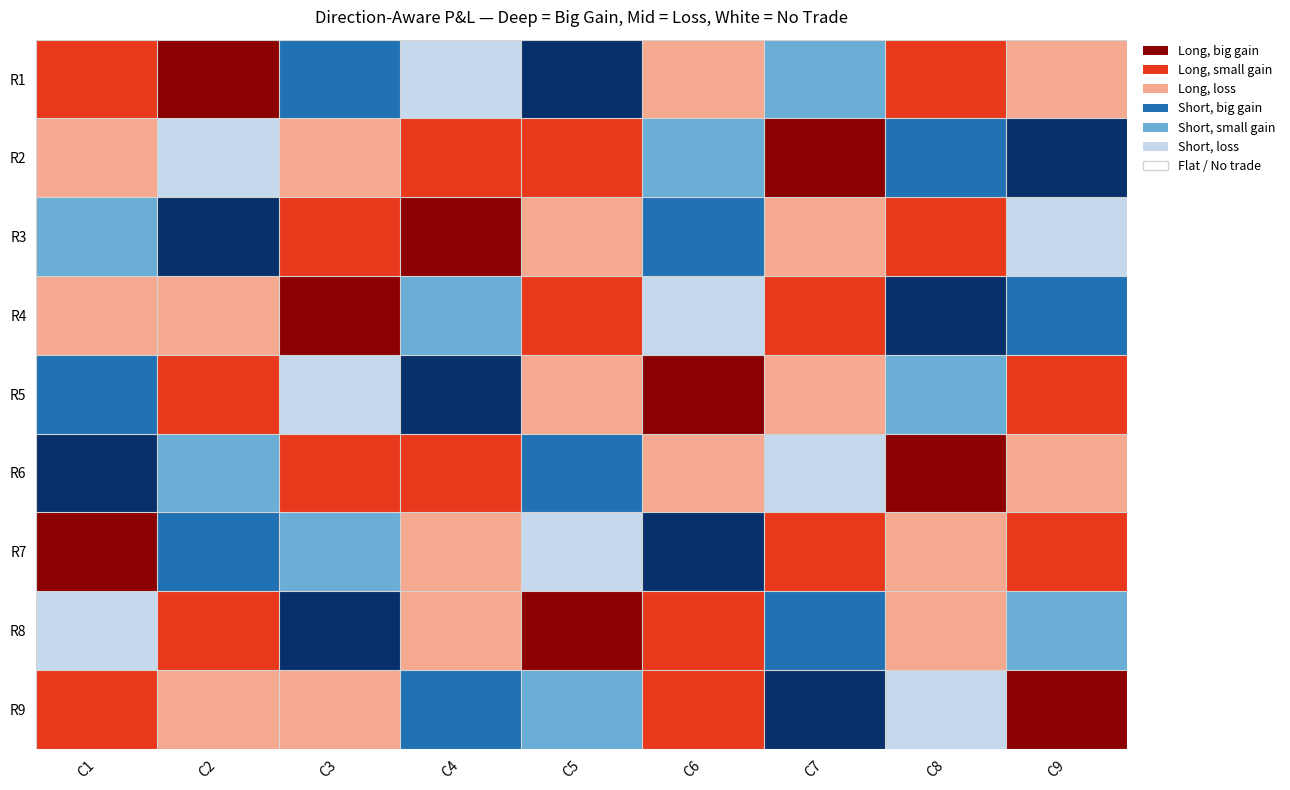

Which series changed the most between 1 and 2?

R1